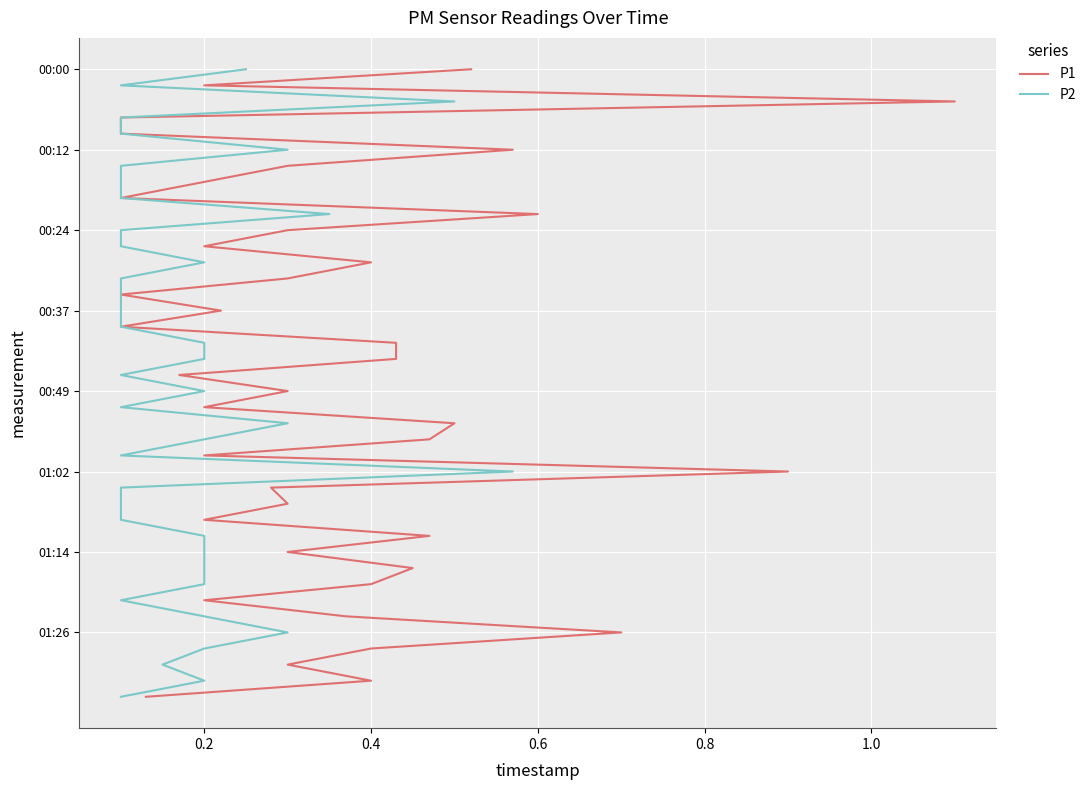

Which series has the largest total across all categories?

P1